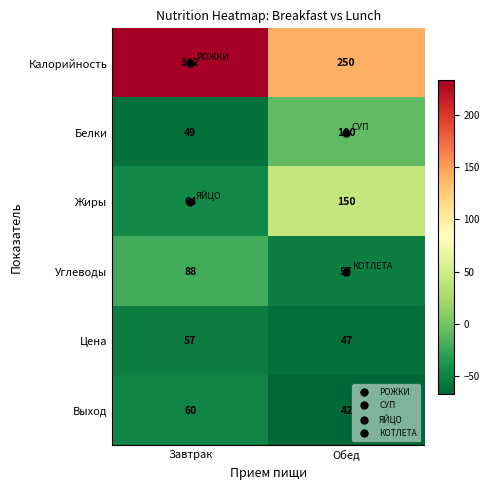

What is the spread (max minus min) of values at Завтрак?

293